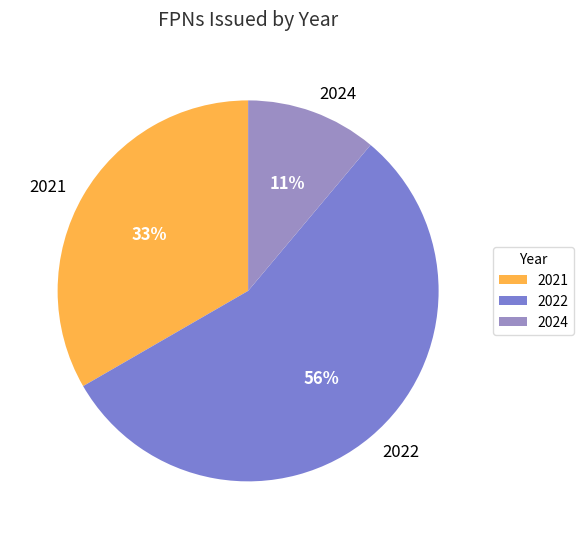

Between 2022 and 2024, which is larger?

2022